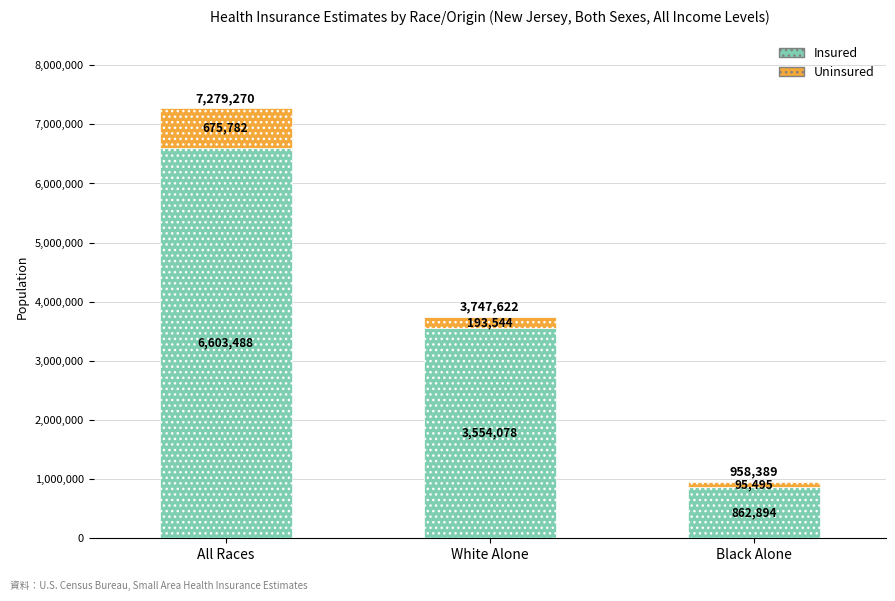

Reading left to right, list the values for the Insured series.

All Races=6603488	White Alone=3554078	Black Alone=862894